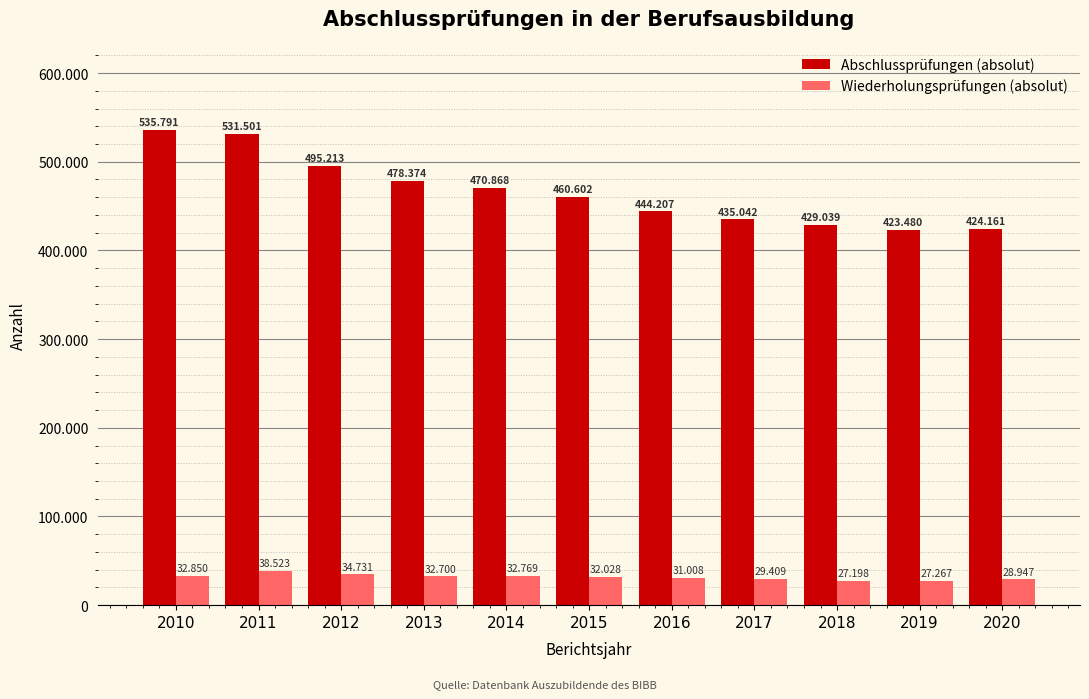

What is the value of the Wiederholungsprüfungen (absolut) bar at the 2nd from the left?

38523